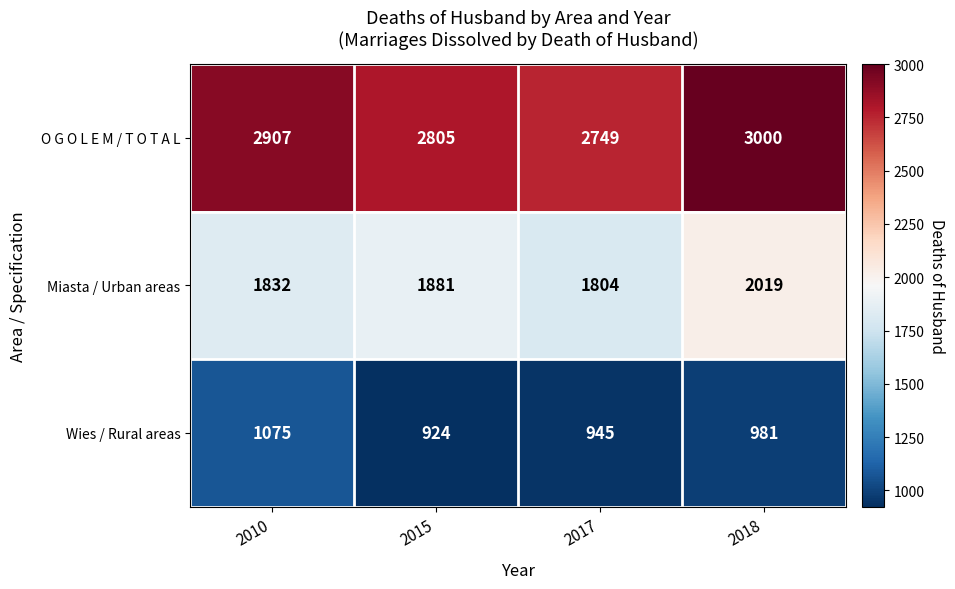

Reading left to right, transcribe all the data shown in this chart.

O G O L E M / T O T A L: 2907	2805	2749	3000
Miasta / Urban areas: 1832	1881	1804	2019
Wies / Rural areas: 1075	924	945	981